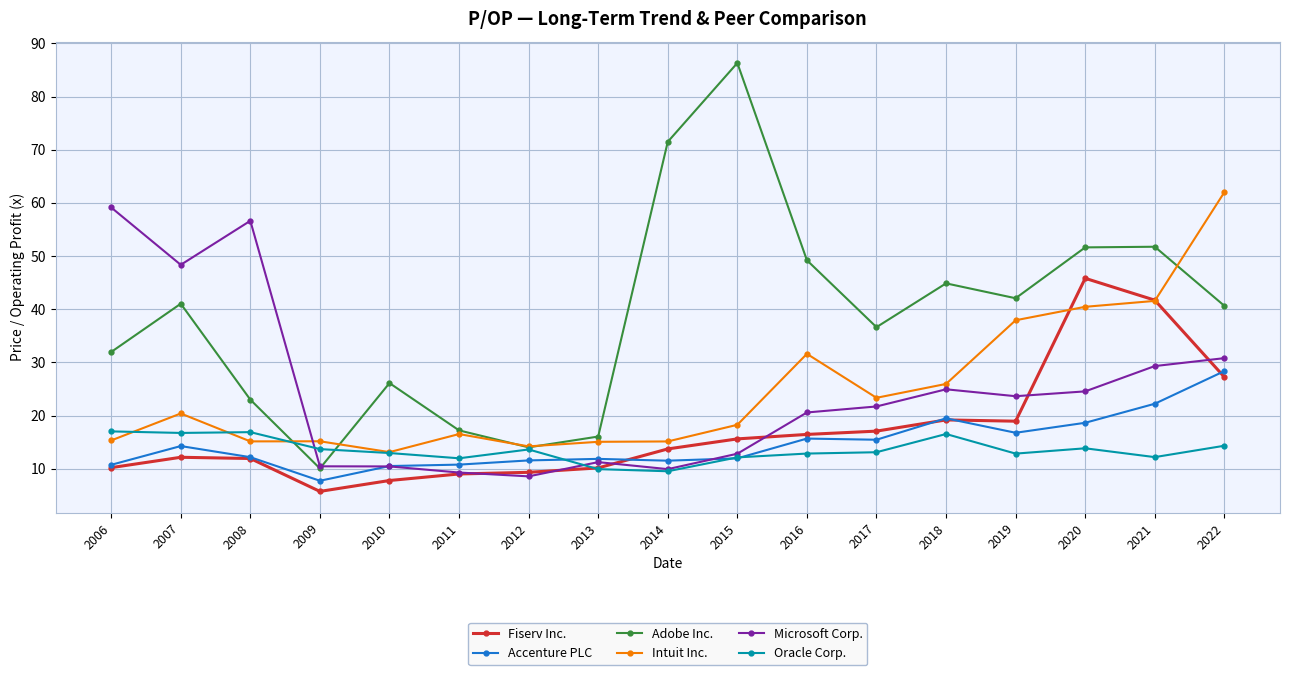

True or false: Accenture PLC has a value of 2.9 at 2009.

False